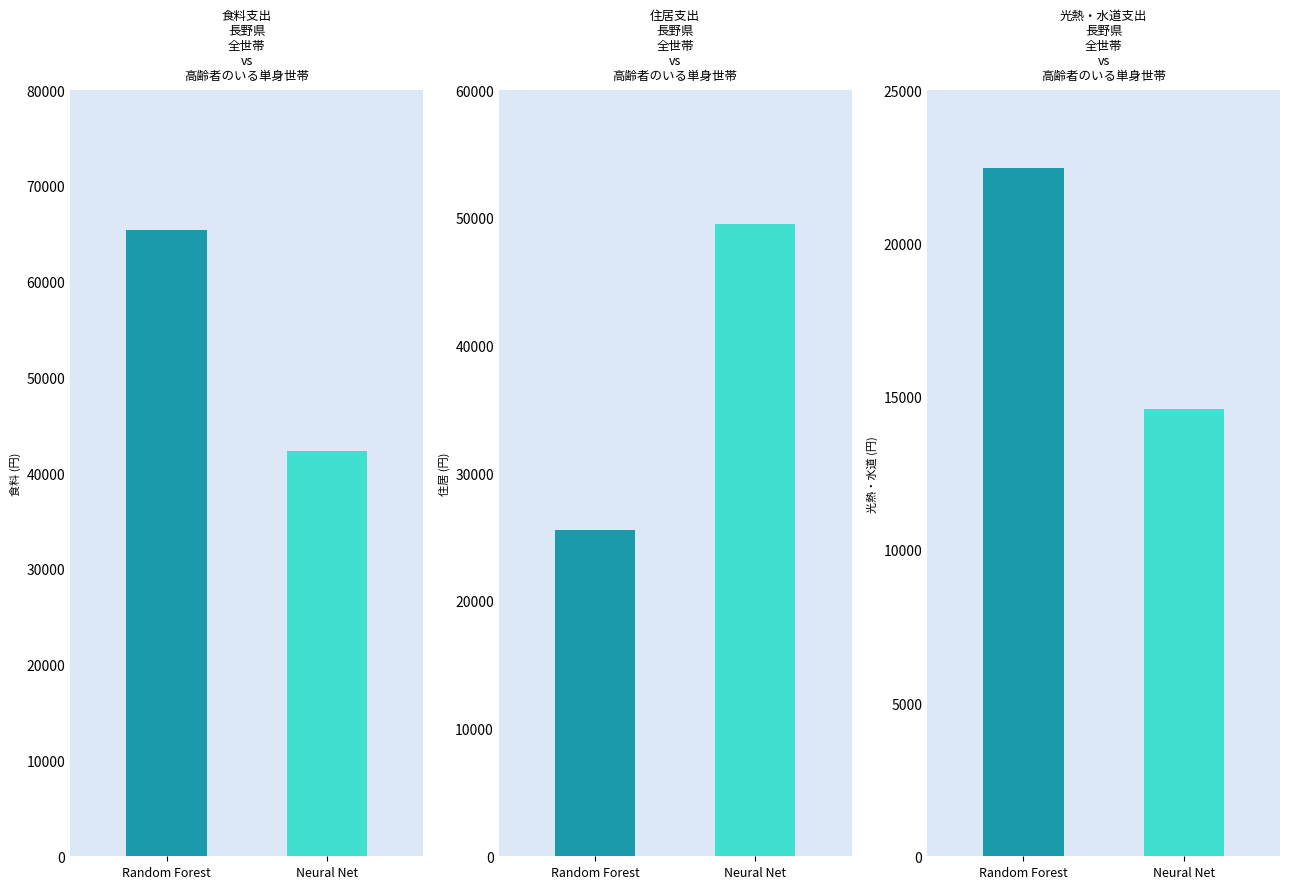

What is the lowest value of the Neural Net series?

14601